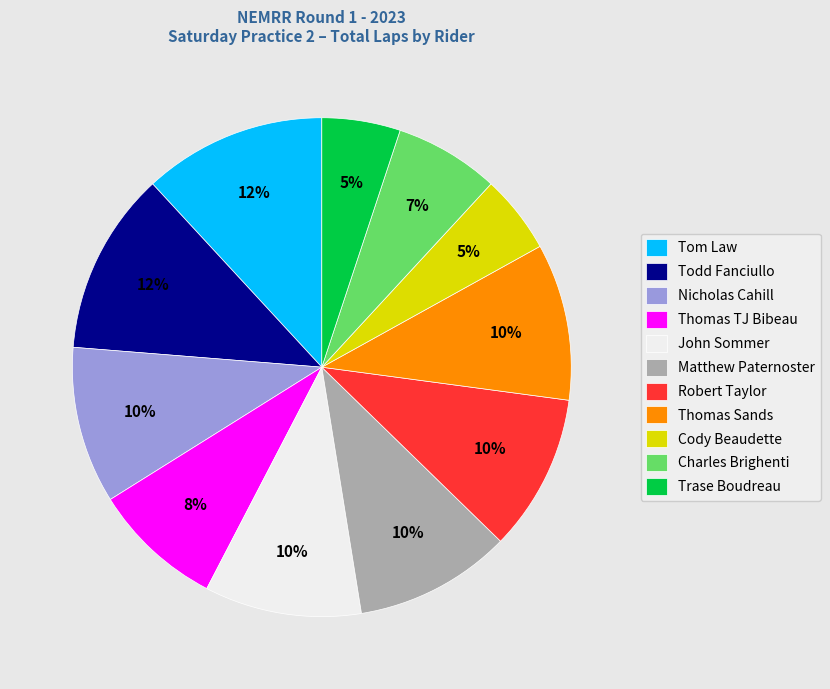

The Trase Boudreau slice represents 14% of the pie. True or false?

False